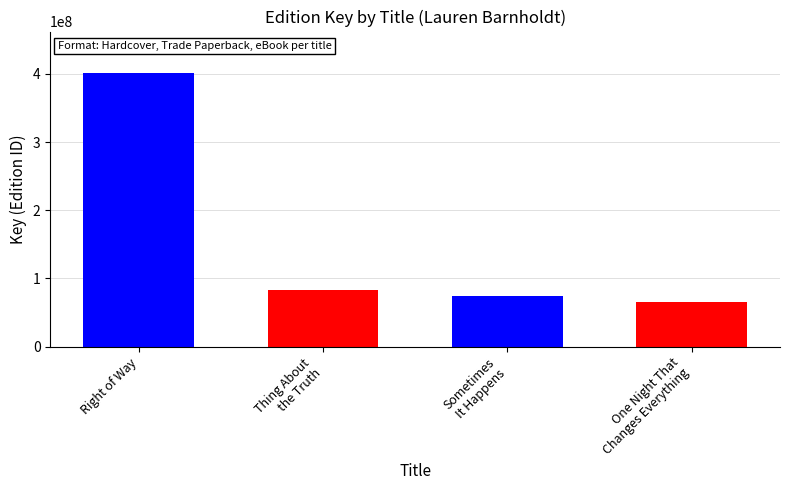

What is the difference between the maximum and second lowest values in the Hardcover series?

328065553